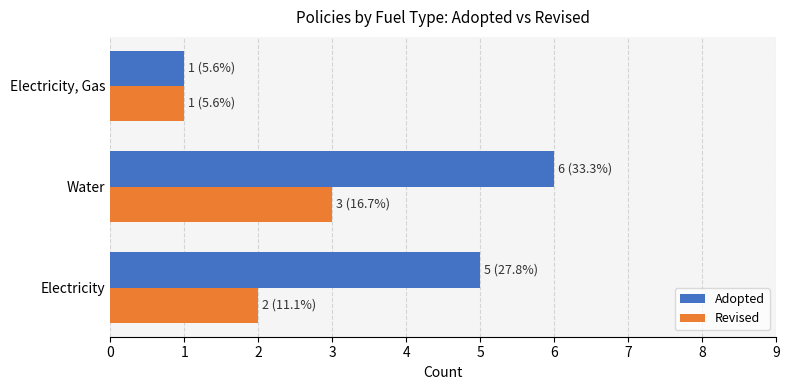

Read the Adopted value at Electricity.

5